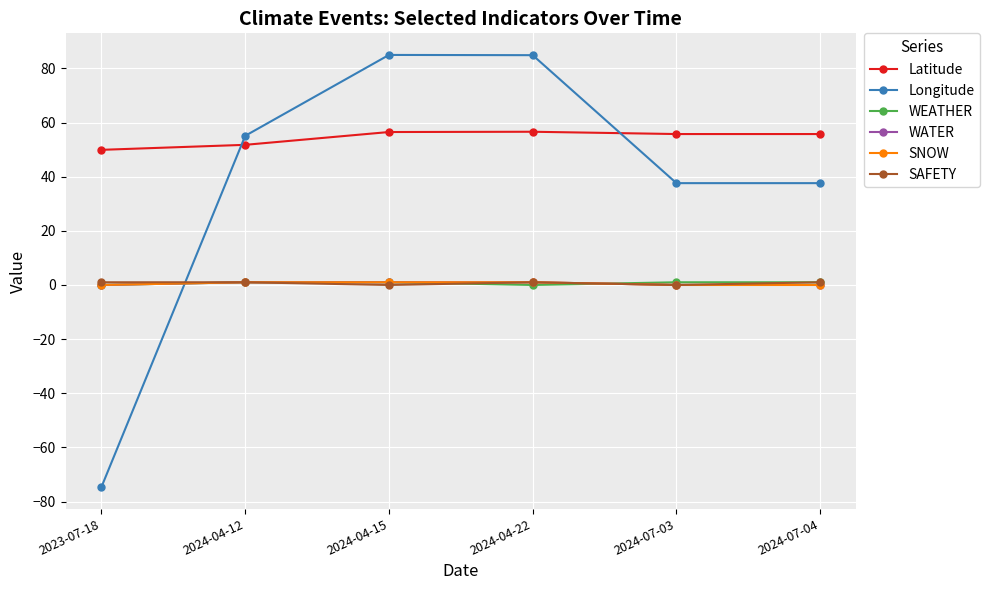

What is the difference between the maximum and minimum values in the SNOW series?

1.0